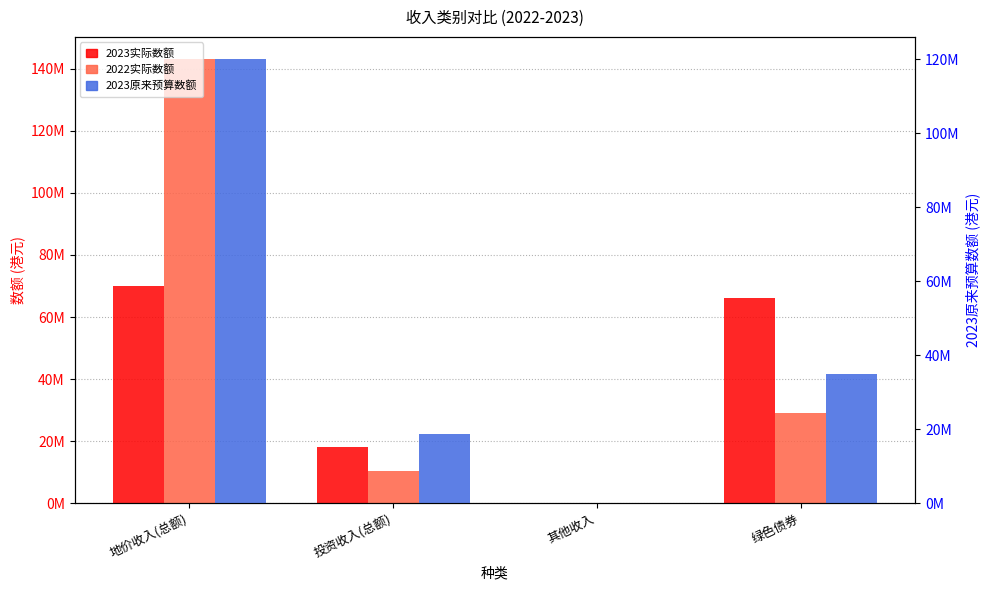

What is the label of the 1st bar from the left?

地价收入(总额)